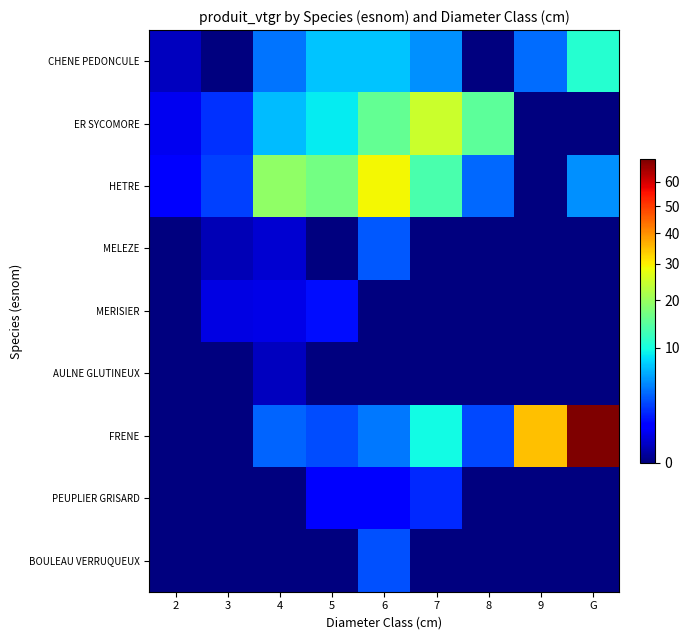

Rank the series by their maximum value, from lowest to highest.

AULNE GLUTINEUX, MERISIER, PEUPLIER GRISARD, BOULEAU VERRUQUEUX, MELEZE, CHENE PEDONCULE, ER SYCOMORE, HETRE, FRENE